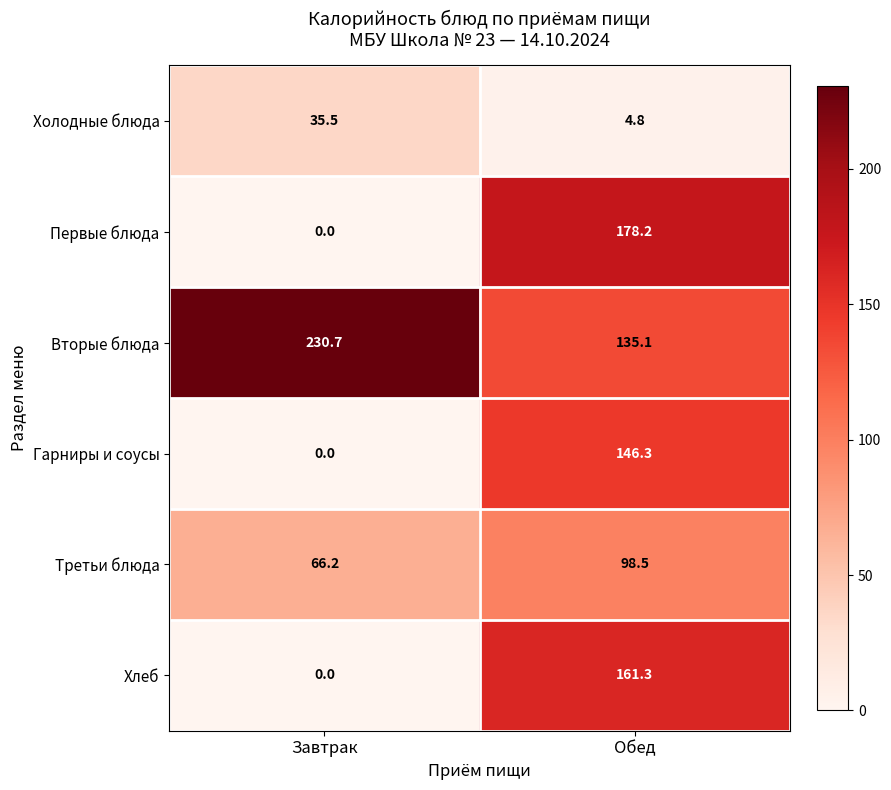

True or false: Третьи блюда has a value of 66.2 at Завтрак.

True